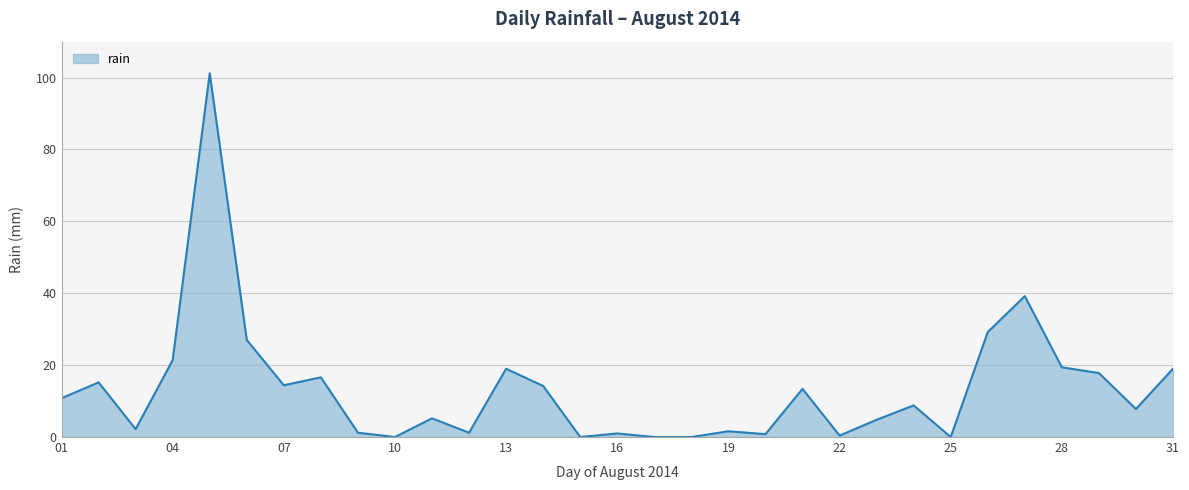

What is the maximum value shown in the chart?

101.2